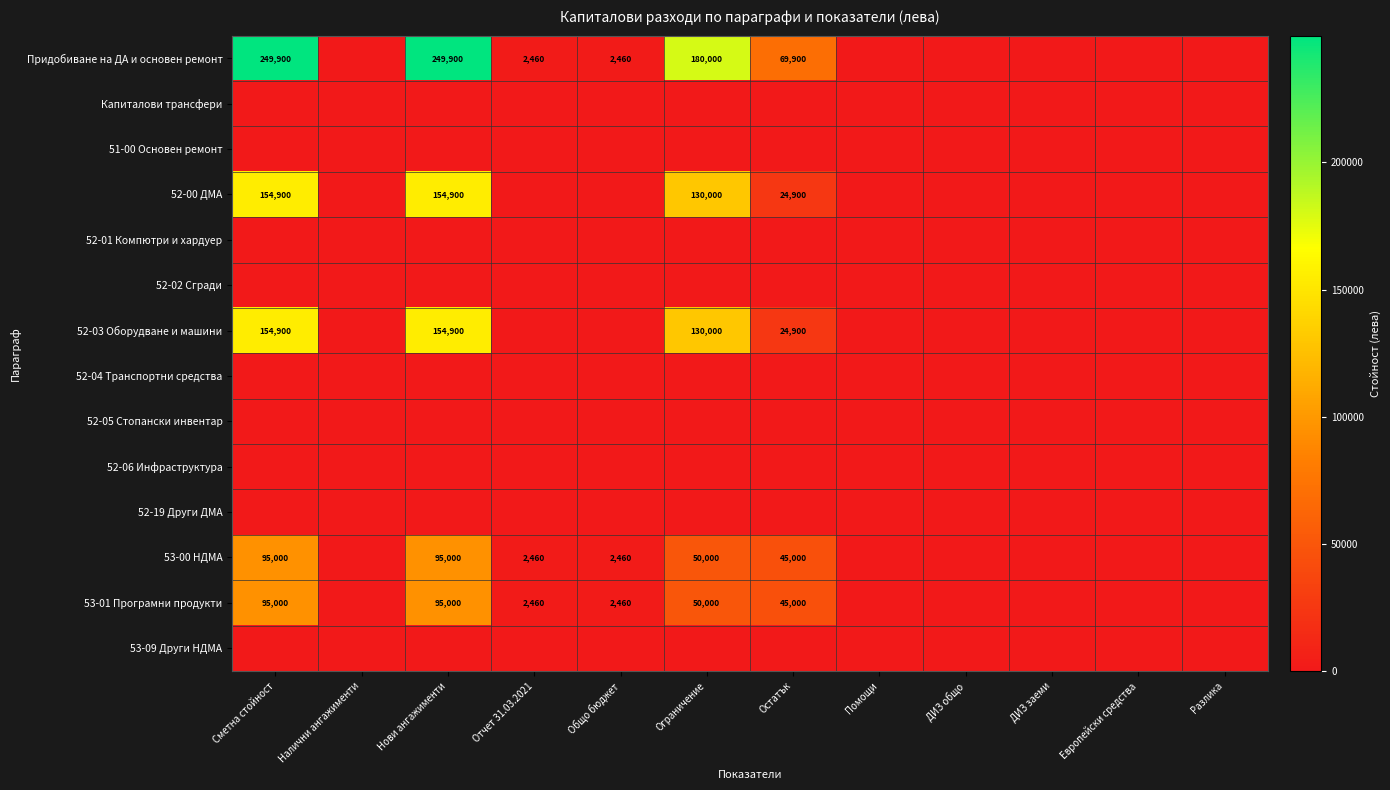

The value of 52-03 Оборудване и машини at Сметна стойност is 154900. True or false?

True